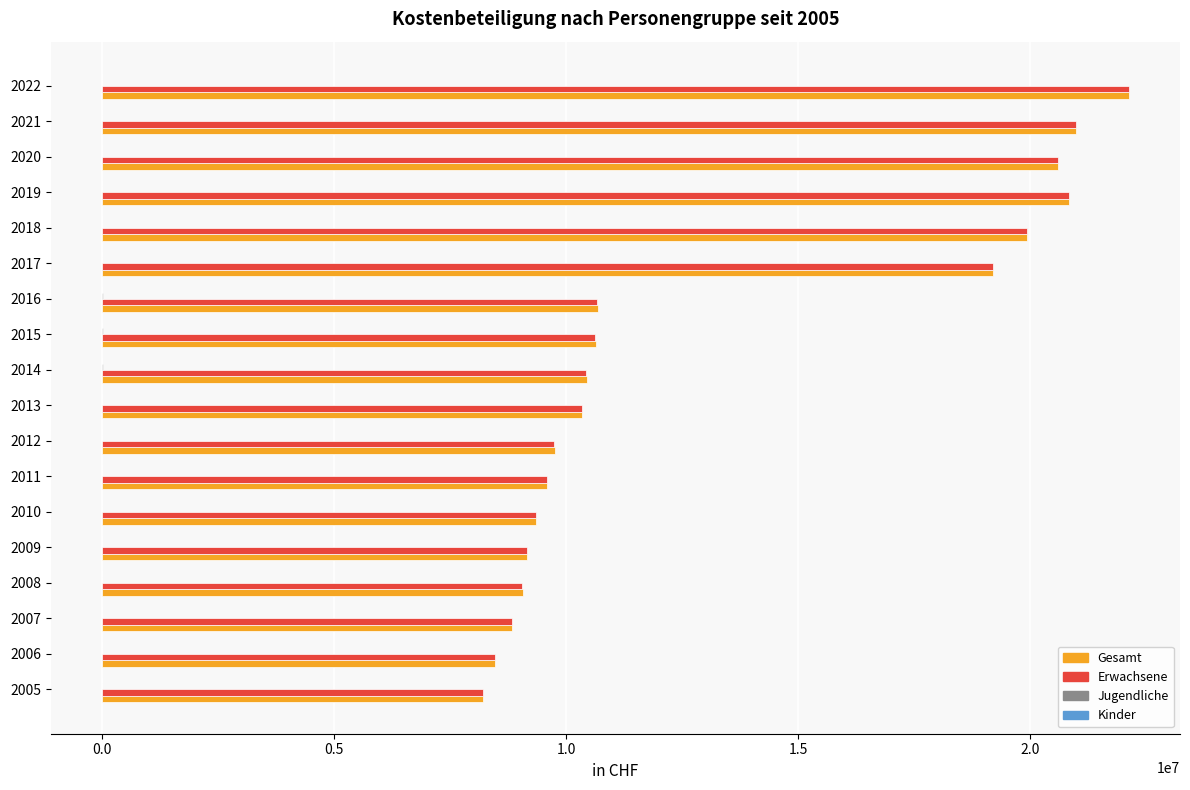

Is the value of Gesamt at 2022 greater than the value of Erwachsene at 2015?

Yes